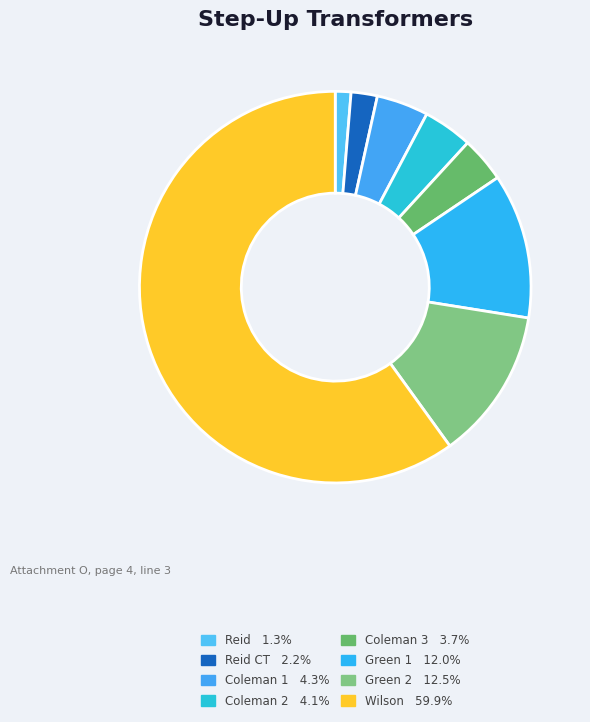

Is there a majority slice in this chart?

Yes